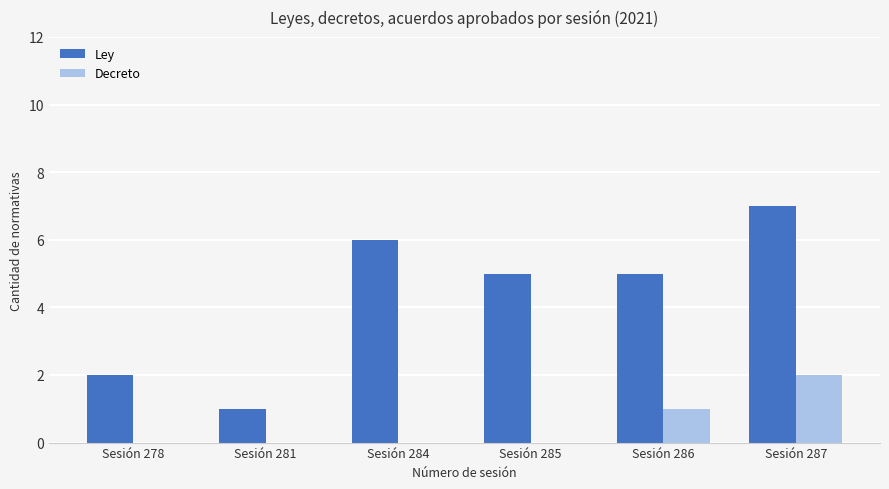

What is the sum of all Decreto values?

3